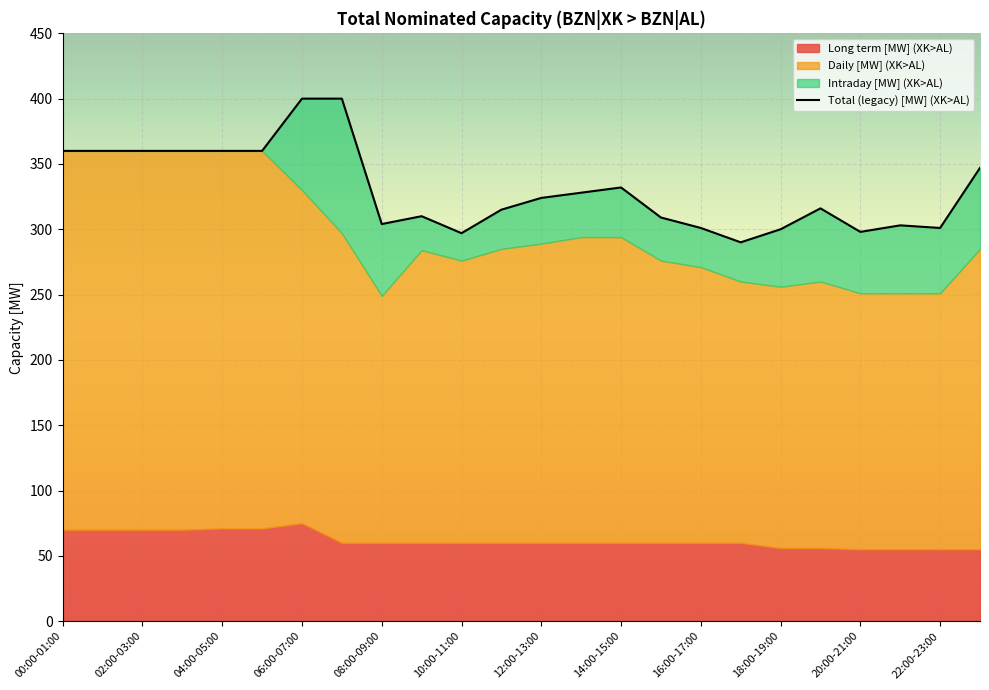

How many values are below 324?

12